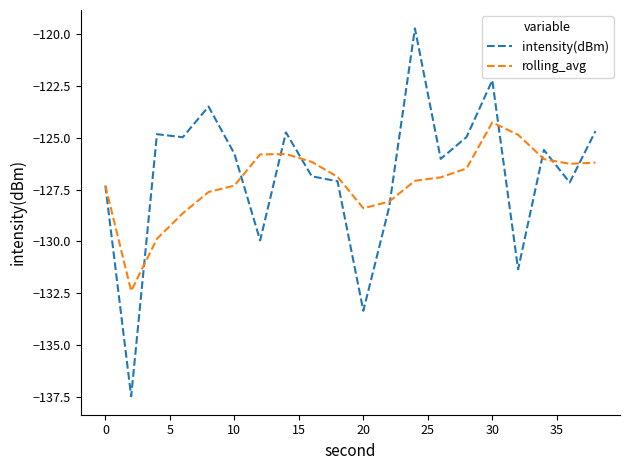

What is the lowest value of the intensity(dBm) series?

-137.5